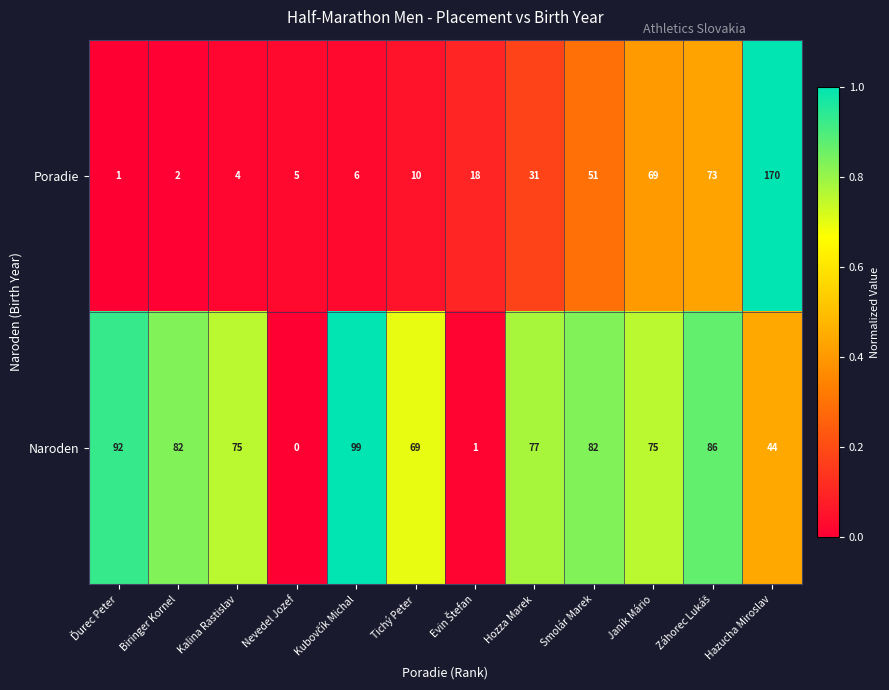

Count the number of data series in this chart.

2